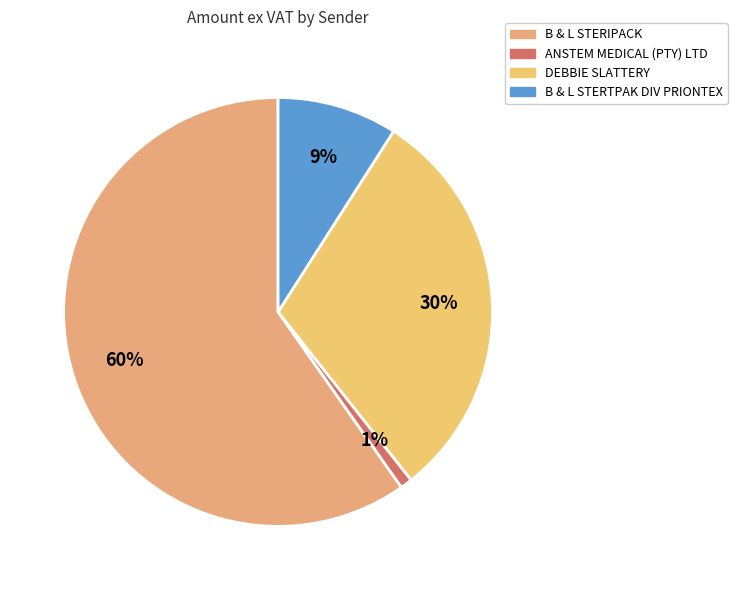

To the nearest percent, what is the difference between the largest and smallest slice percentages?

59%